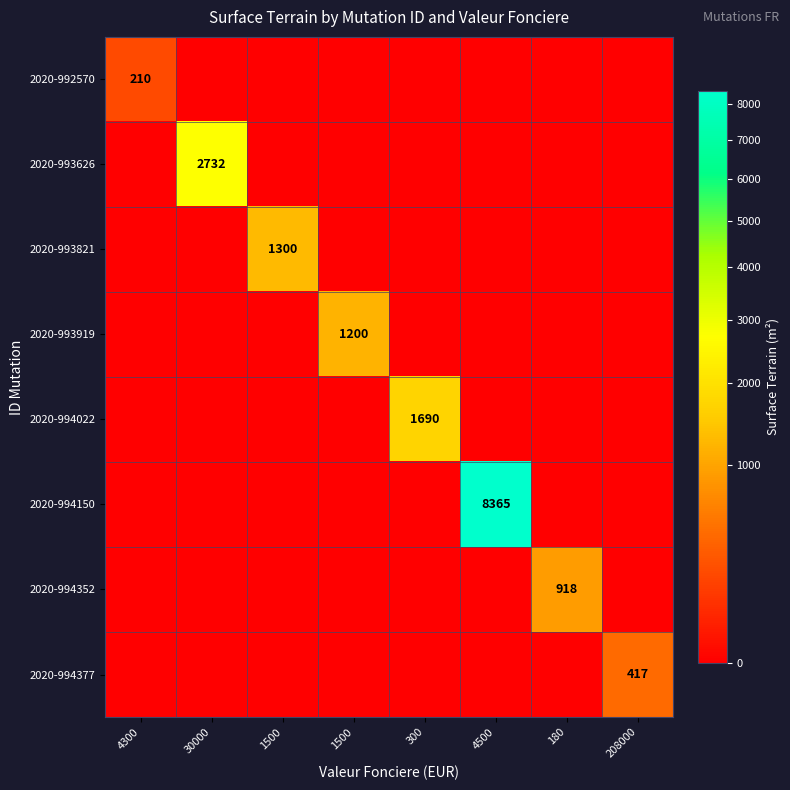

What is the greatest value displayed?

8365